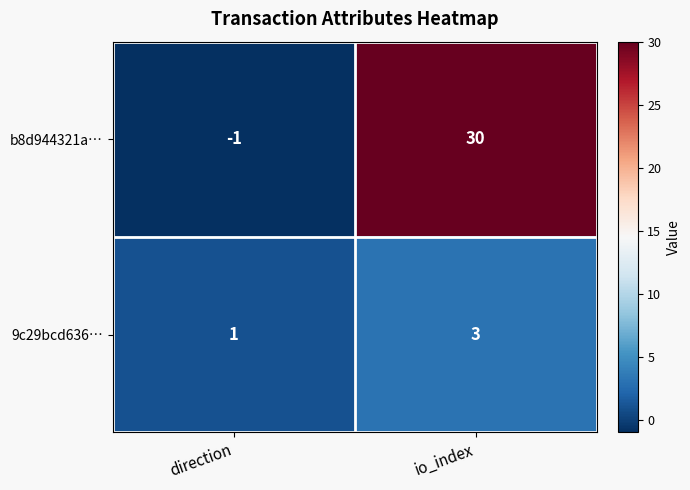

What is the spread (max minus min) of values at direction?

2